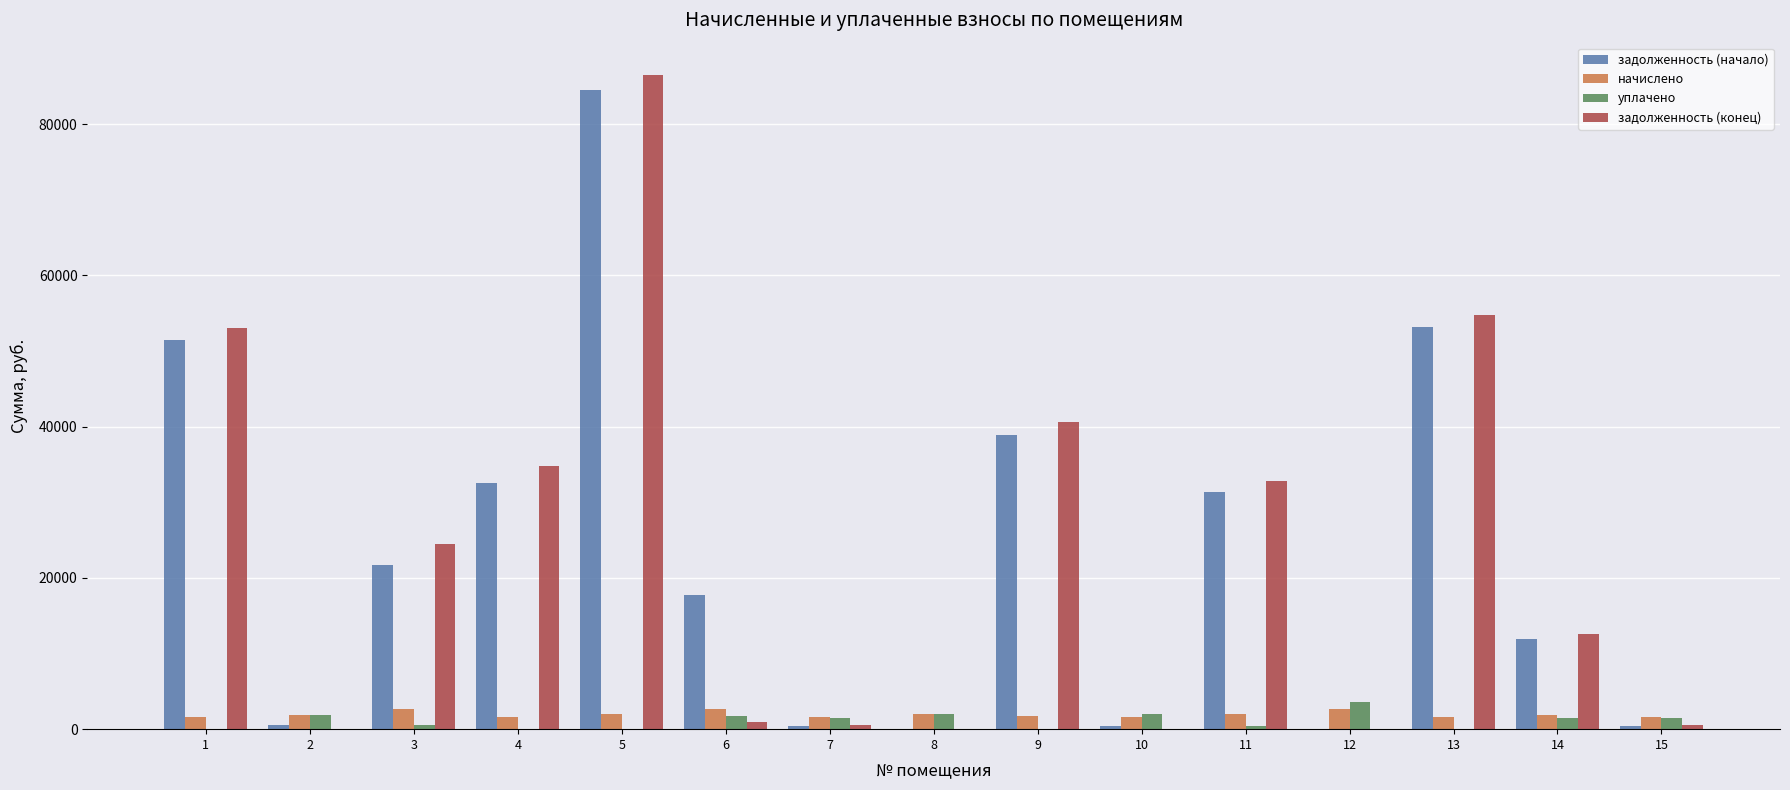

At which category is the sum across all series the highest?

5